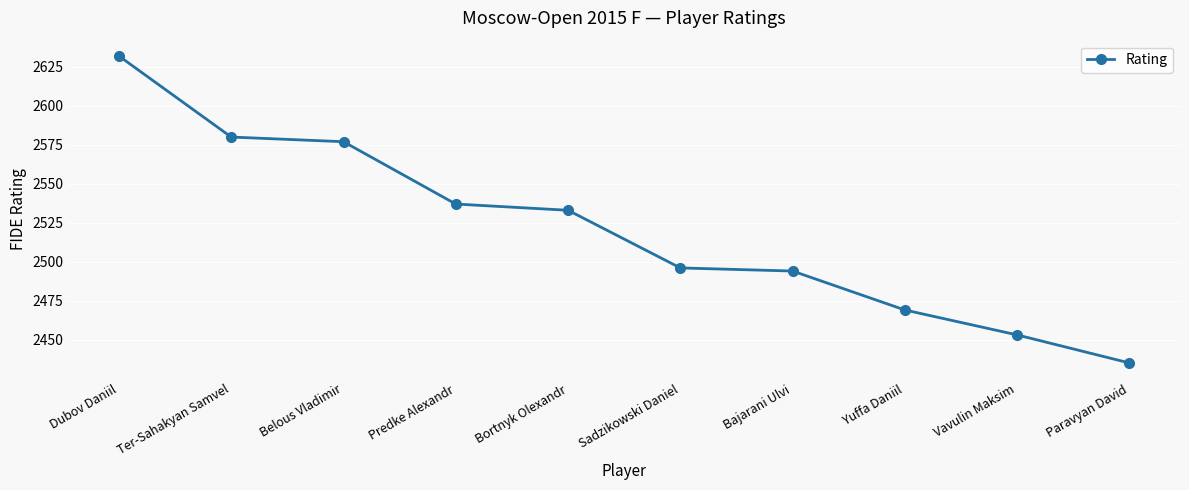

Reading left to right, transcribe all the data shown in this chart.

2632	2580	2577	2537	2533	2496	2494	2469	2453	2435